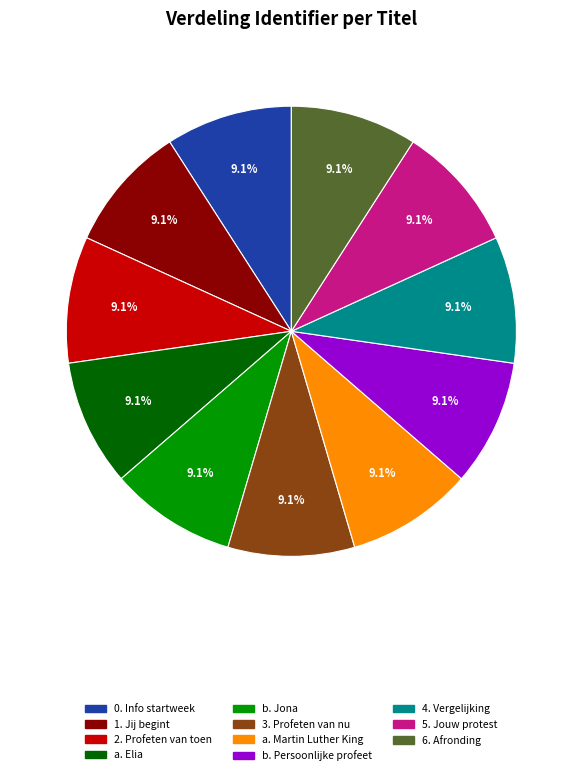

Count the number of slices in the pie.

11